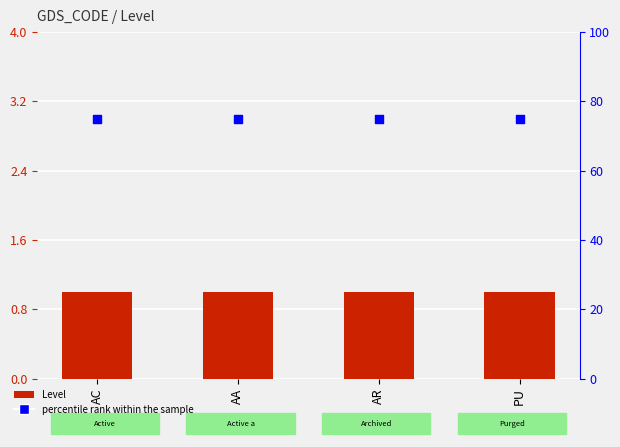

What is the total value across all series at AC?

76